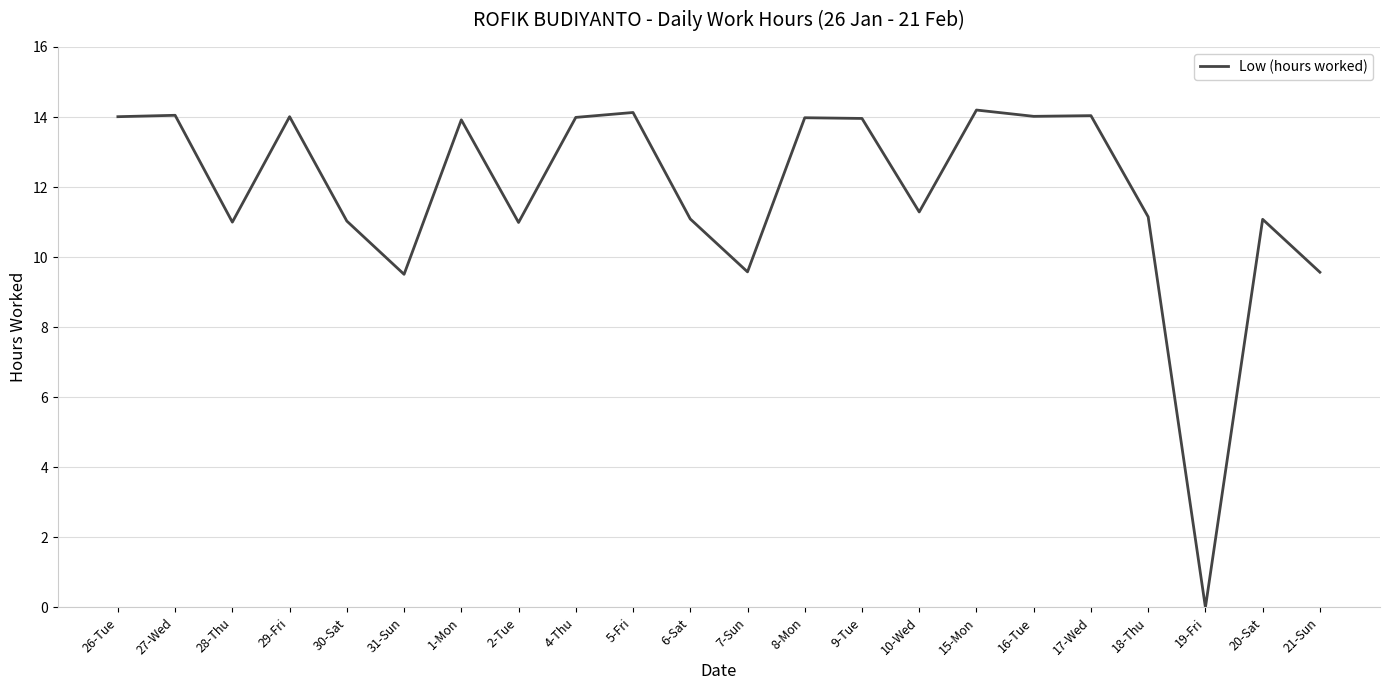

At which category does the chart reach its minimum across all series?

19-Fri